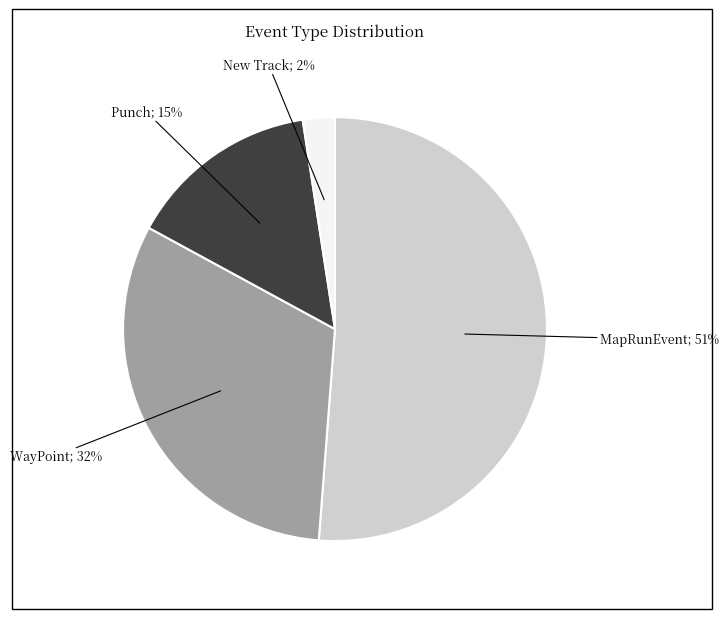

Is there any slice that represents more than half of the pie?

Yes